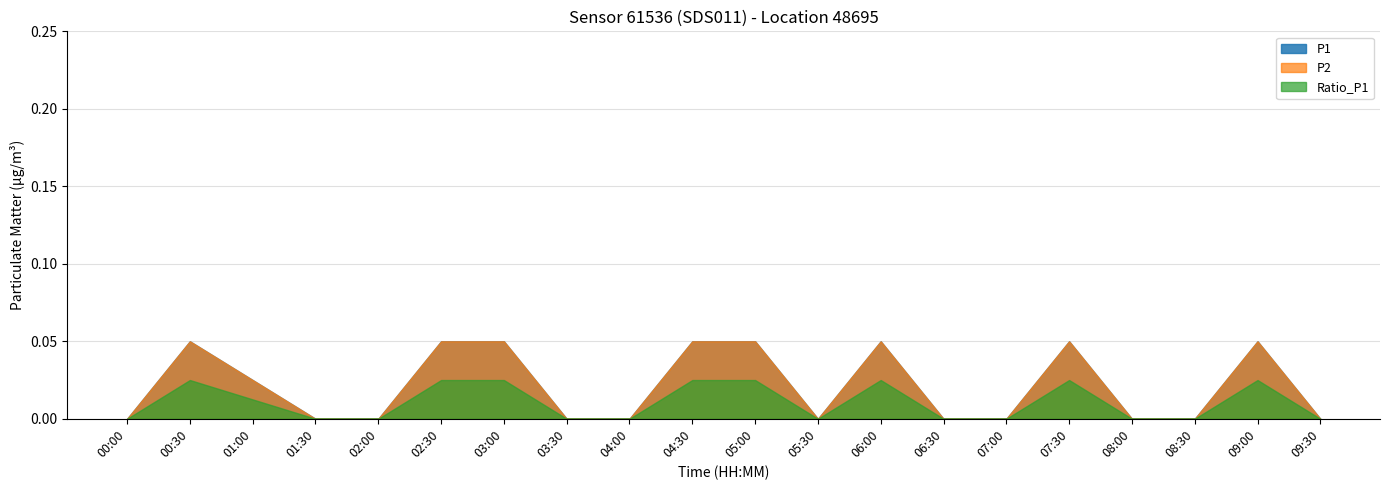

Is the value of P2 at 01:00 greater than the value of P1 at 02:30?

Yes